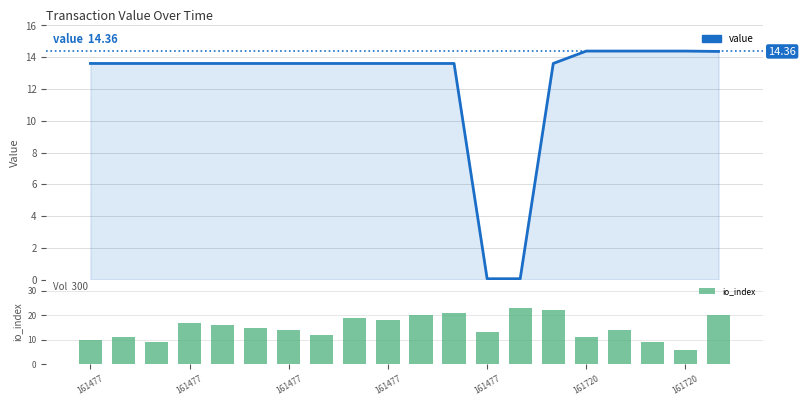

Is it true that value equals 0.1 at 13?

True